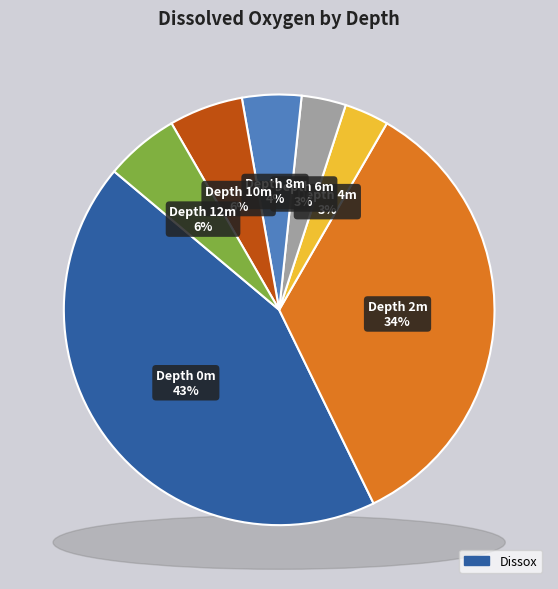

Is it true that 6 is 3% of the pie?

True